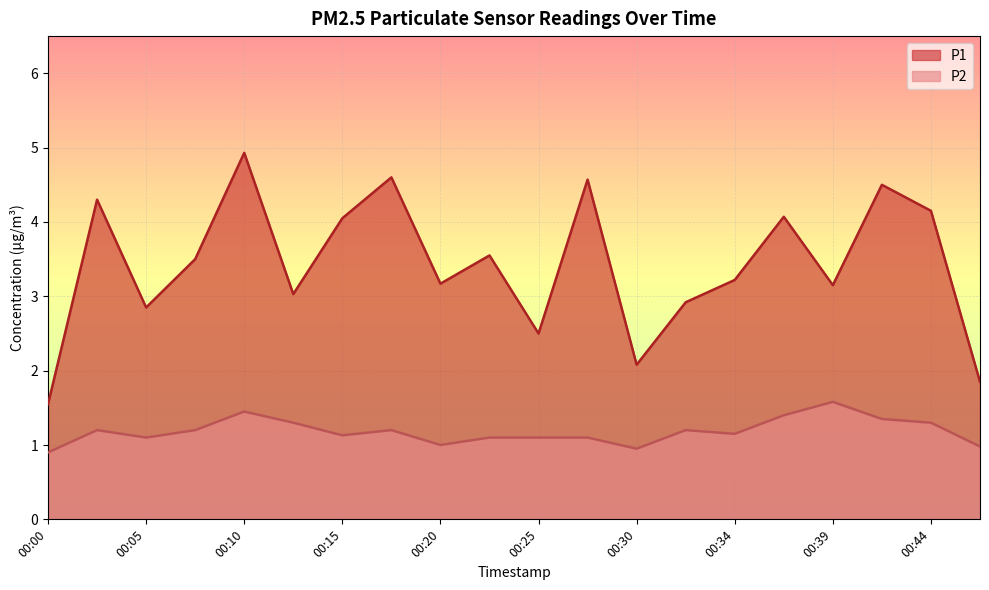

What are all the series names shown in the legend?

P1, P2